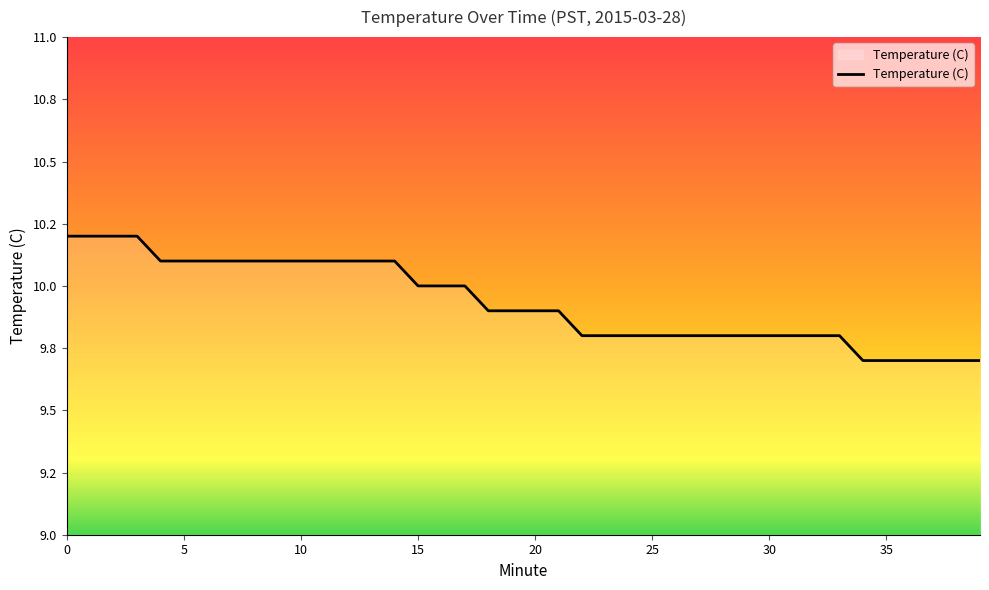

Does the chart have visible grid lines?

No